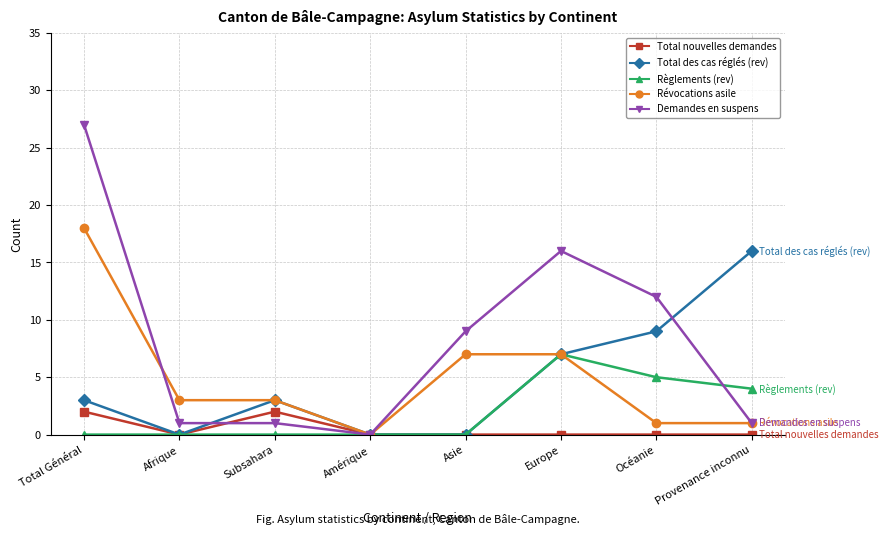

Is it true that Total des cas réglés (rev) equals 0 at Afrique?

True